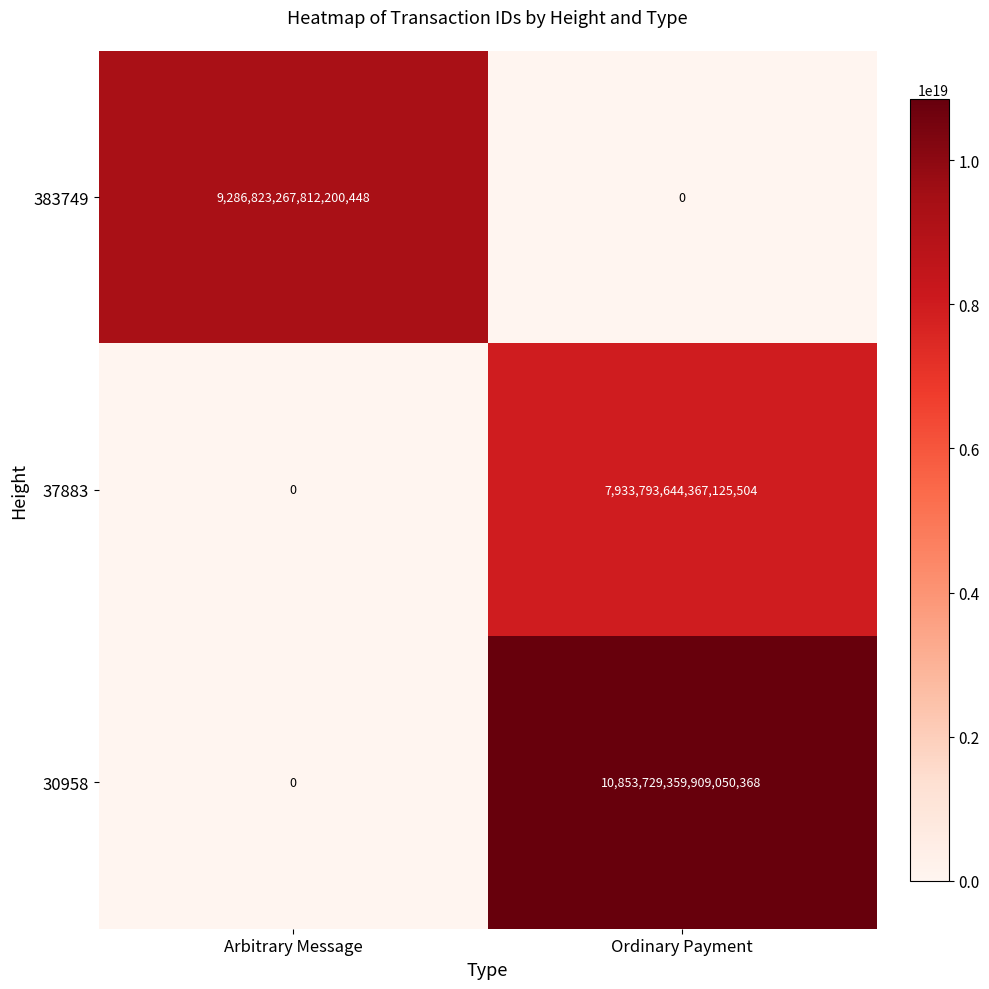

At how many categories does at least one series exceed 8419517735308050432?

2